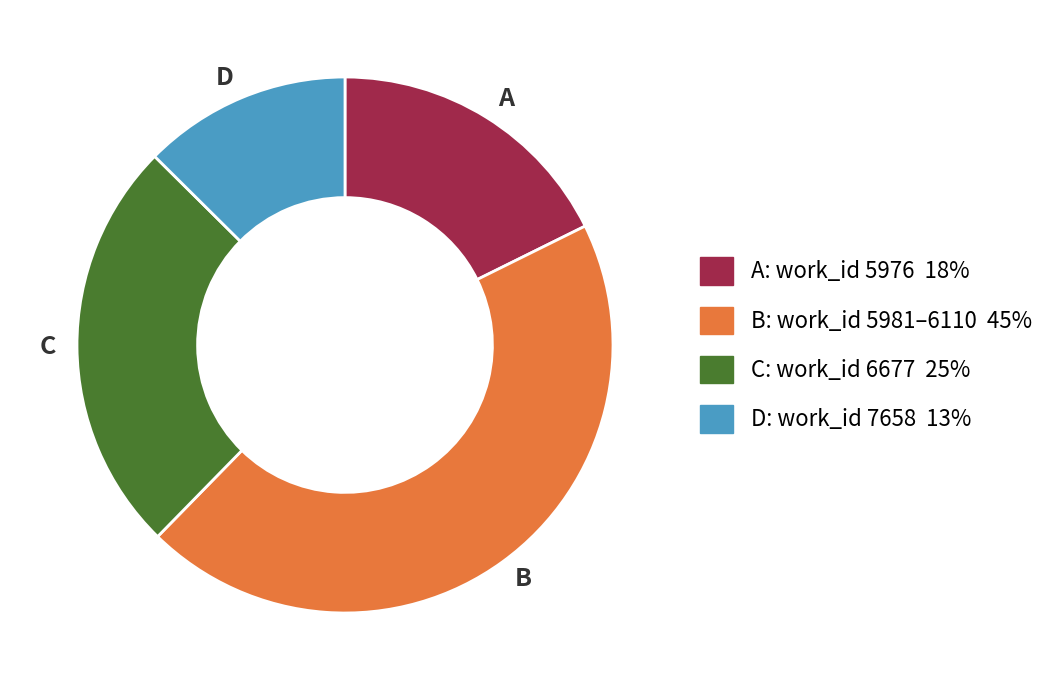

True or false: A accounts for 18% of the total.

True